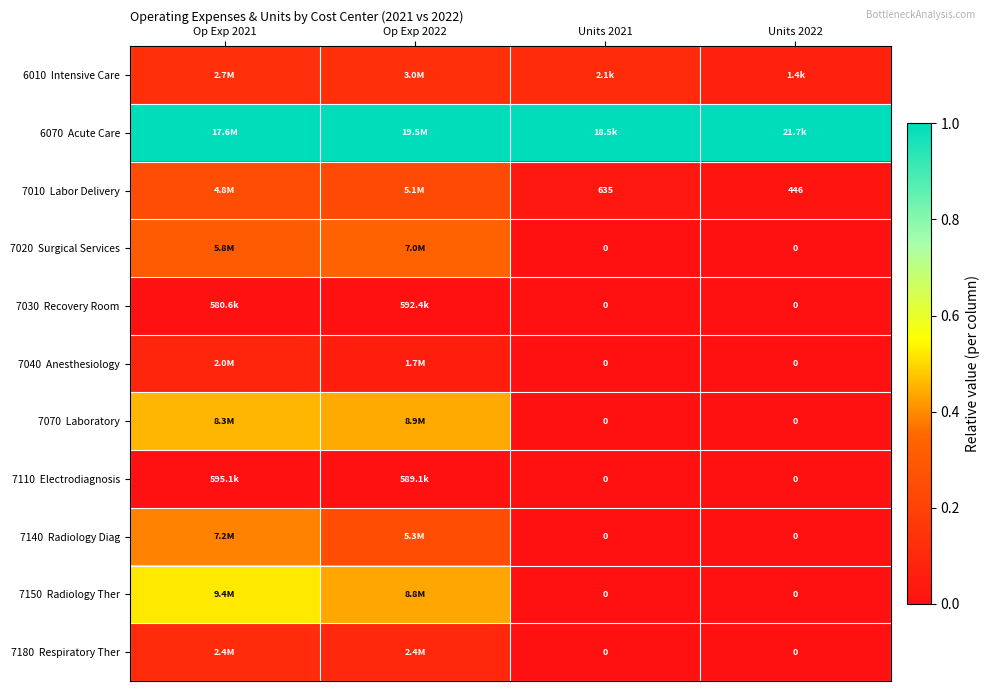

How many values in 7180 Respiratory Ther are above zero?

2